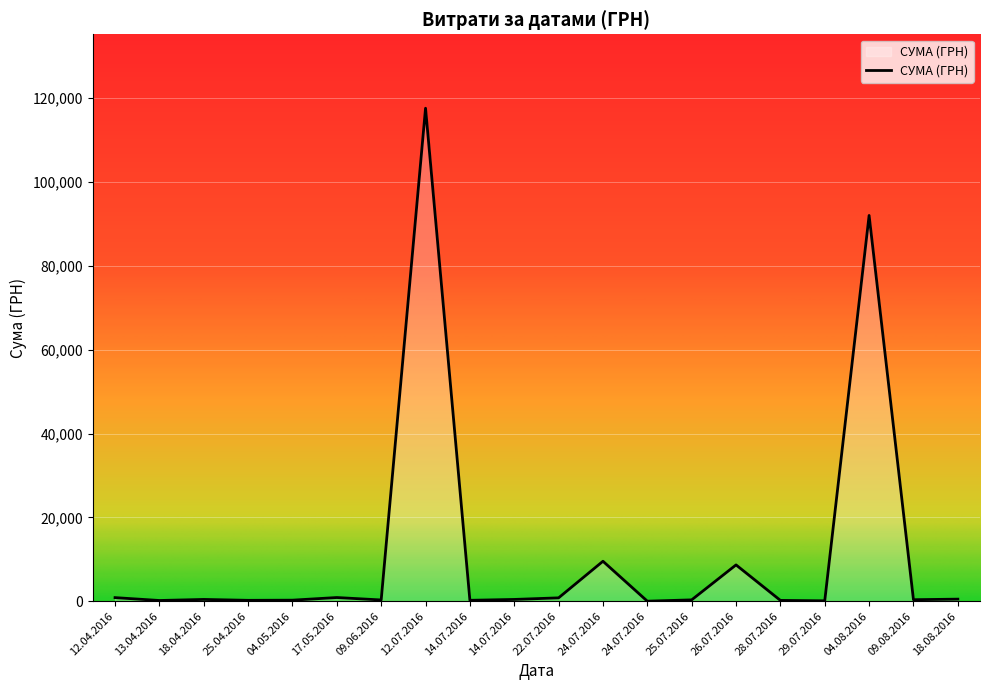

What is the approximate value at 12.07.2016?

117568.8